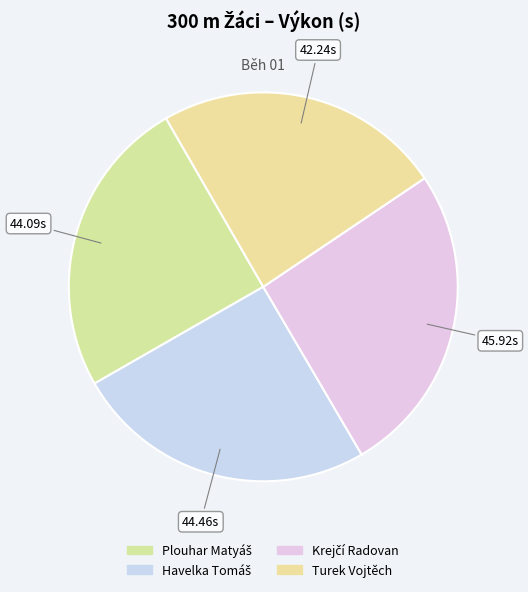

To the nearest percent, what is the average slice percentage?

25%